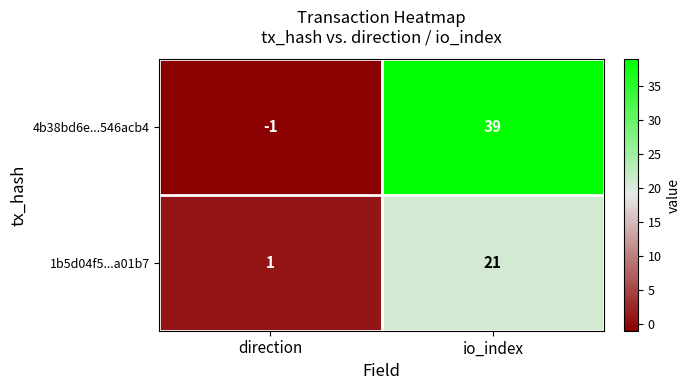

What is the sum of the 4b38bd6e...546acb4 values at io_index and direction?

38